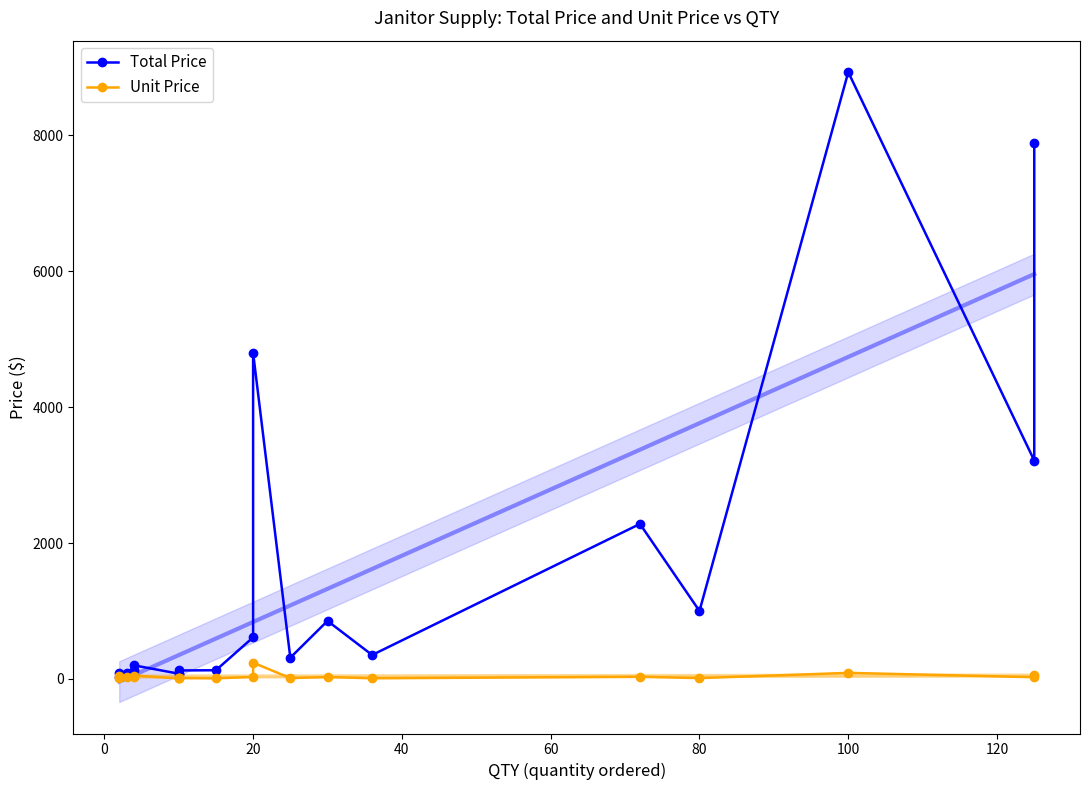

What is the difference between the maximum and minimum values in the Total Price series?

8897.8